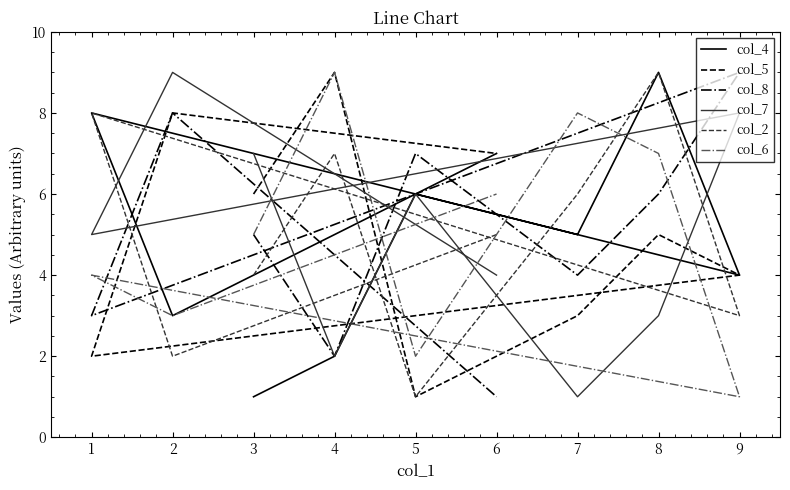

What is the maximum value for col_7?

9